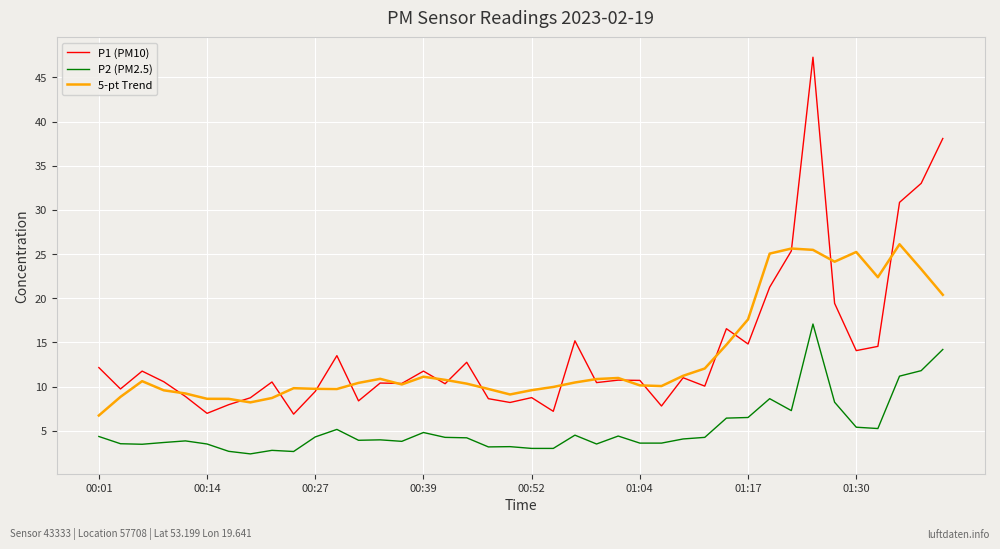

Which series has the widest spread of values?

P1 (PM10)